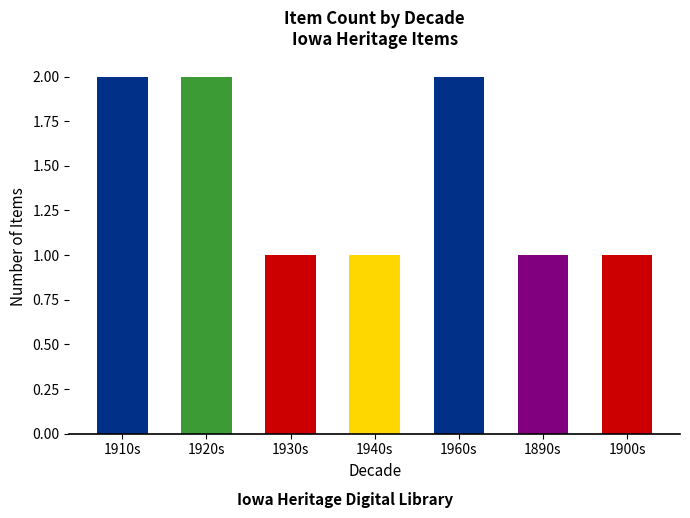

Reading left to right, what are all the values shown in this chart?

2	2	1	1	2	1	1